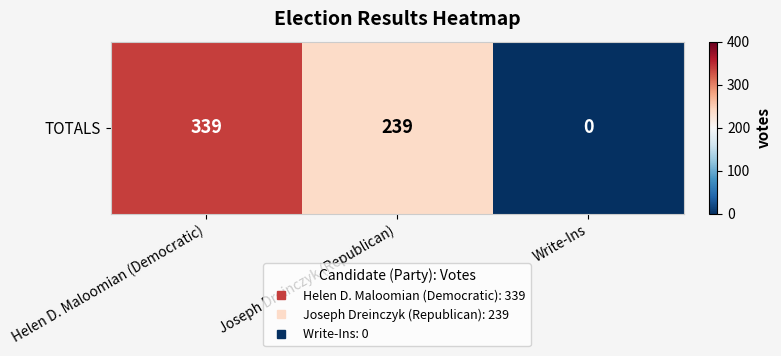

Count the number of values greater than 239.

1